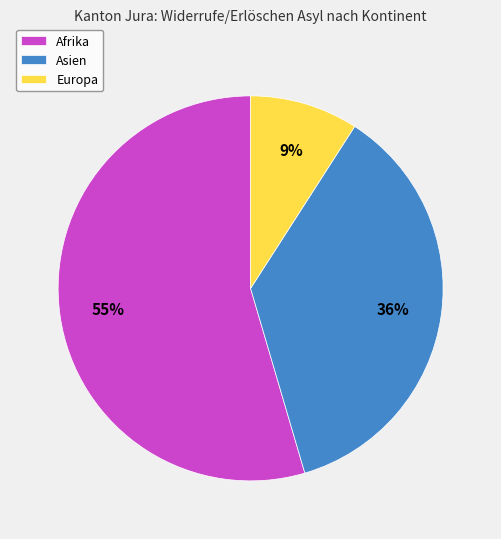

How many segments does this pie chart have?

3